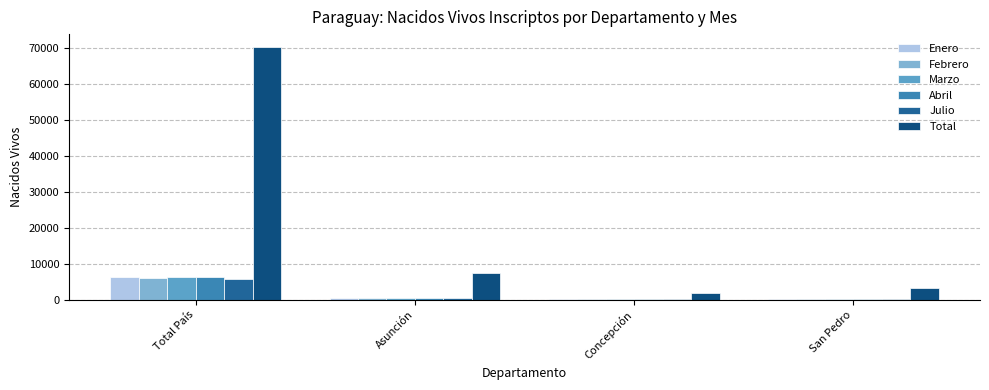

At which label is Marzo closest to 3331?

Asunción